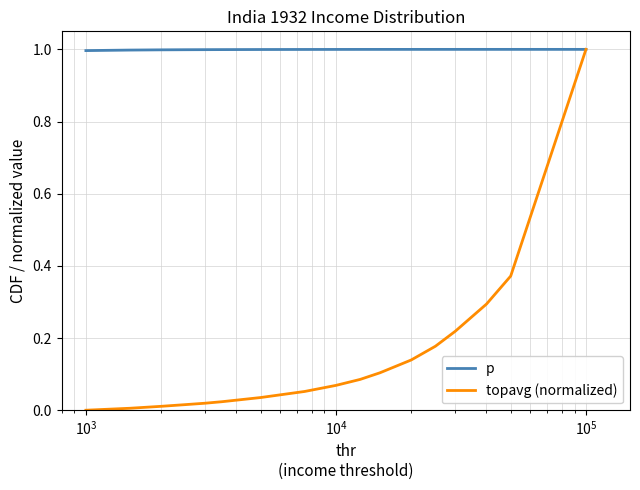

Which series has the largest range (max minus min)?

topavg (normalized)